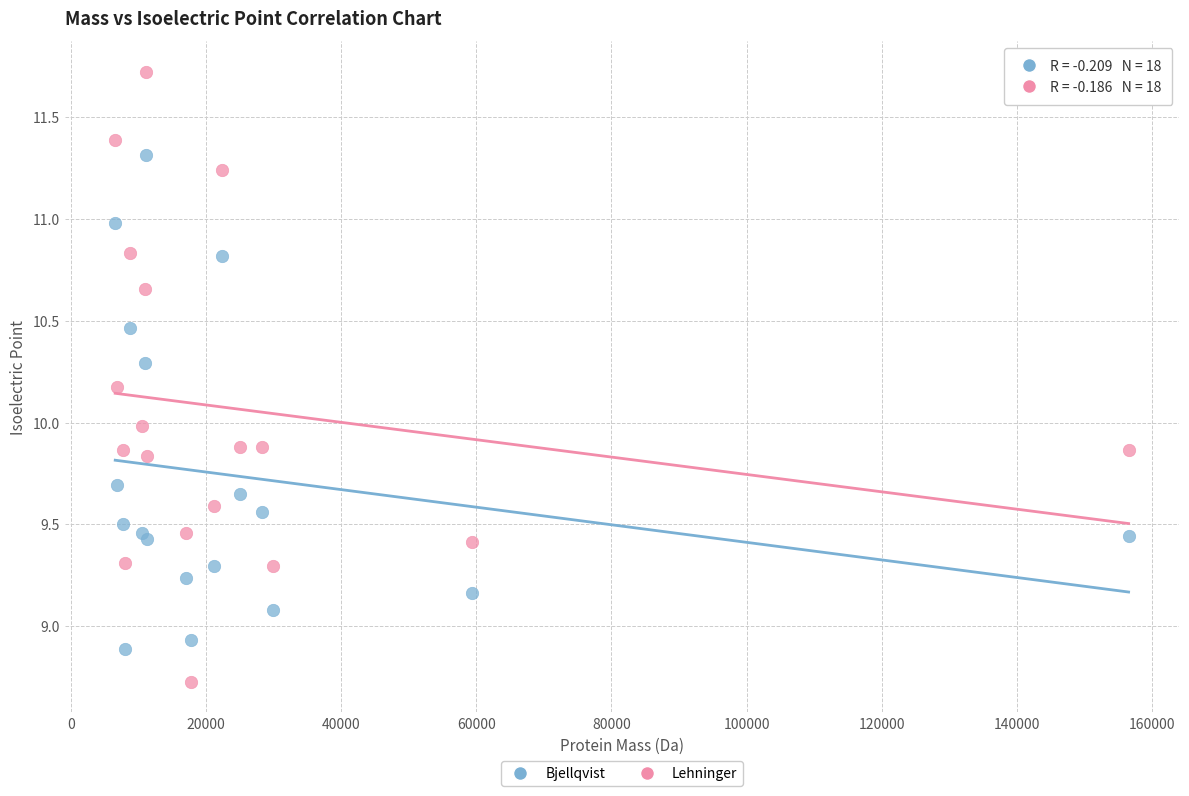

What is the X range (max minus min) for the scatter plot?

149913.1